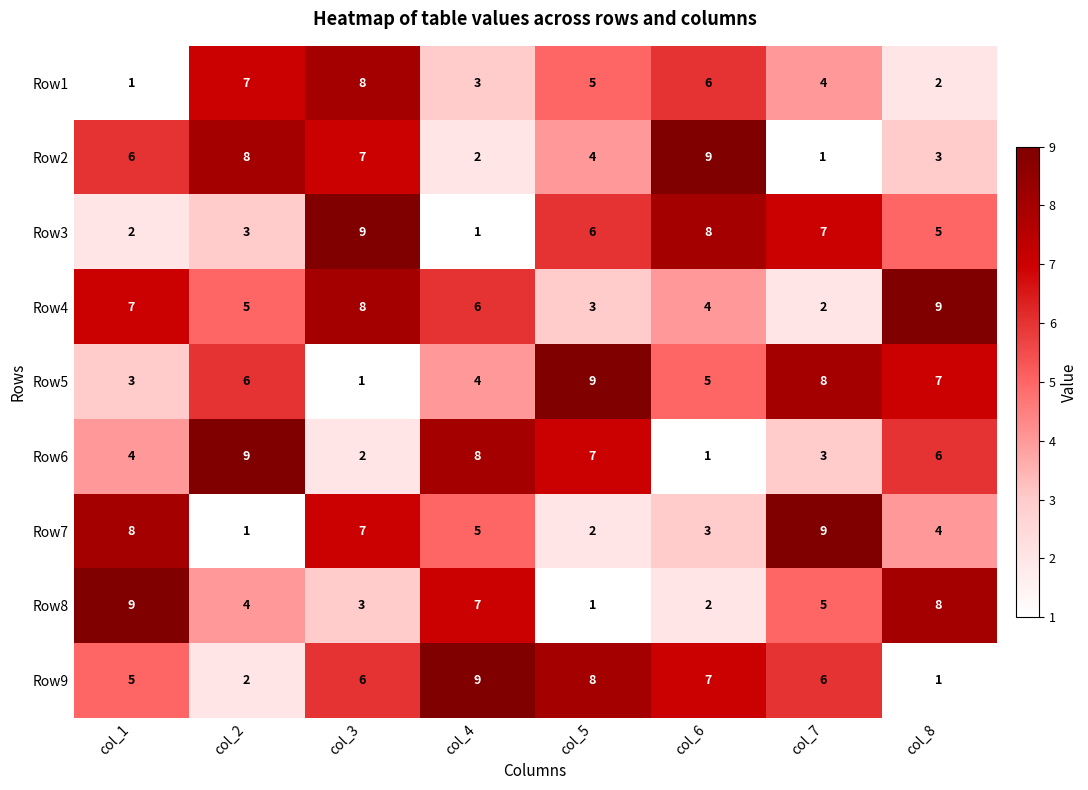

What is the spread (max minus min) of values at col_3?

8